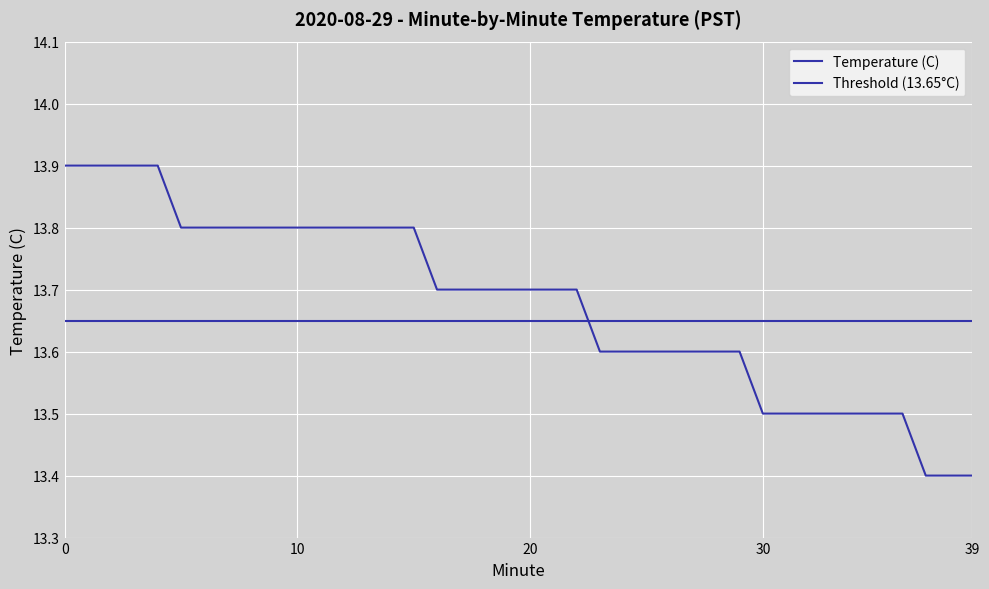

Where is the data nearest to the value 13?

37